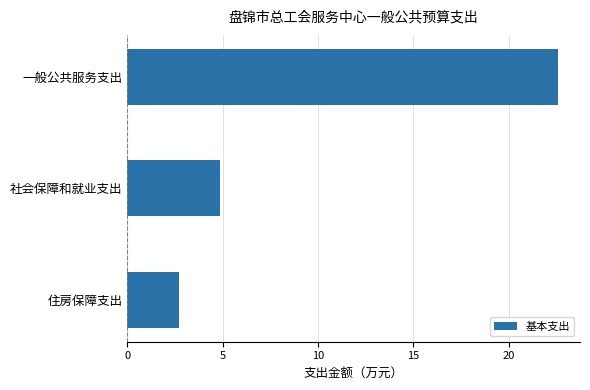

Where is the data nearest to the value 12?

社会保障和就业支出